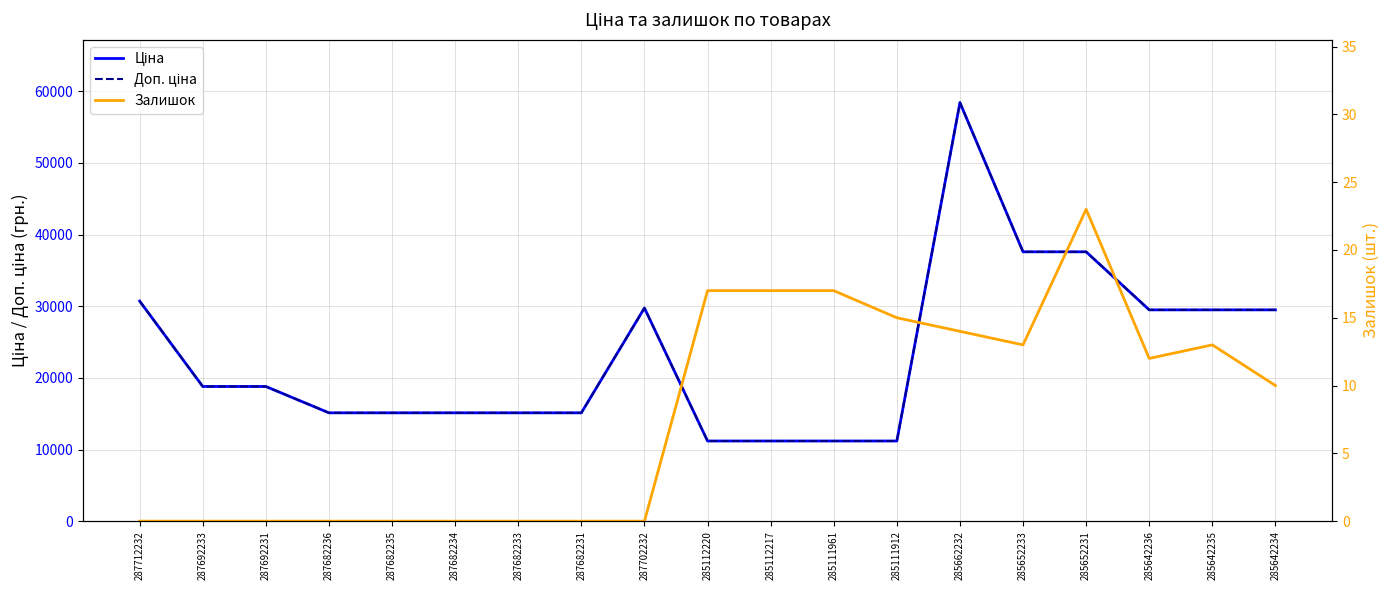

Rank the series at 285111961 from lowest to highest value.

Залишок, Ціна, Доп. ціна